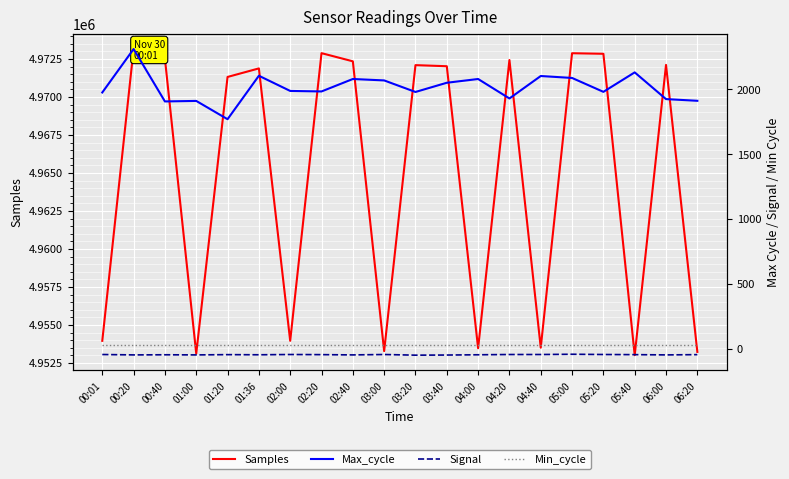

At which category is the sum across all series the highest?

00:20